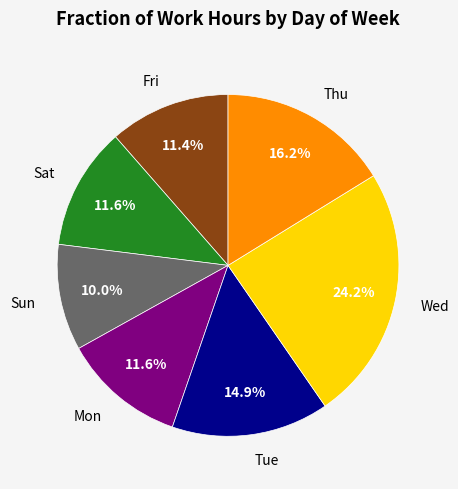

How many segments does this pie chart have?

7